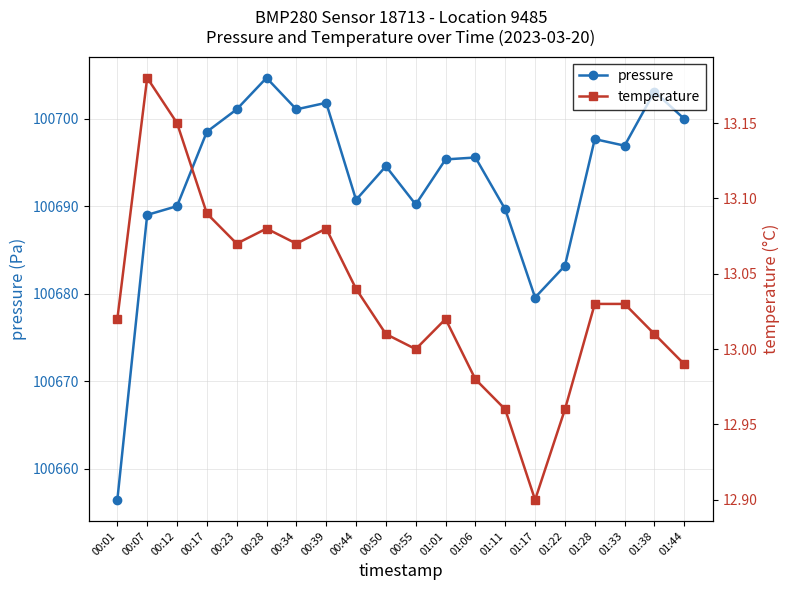

At which label does temperature first exceed 13?

00:01